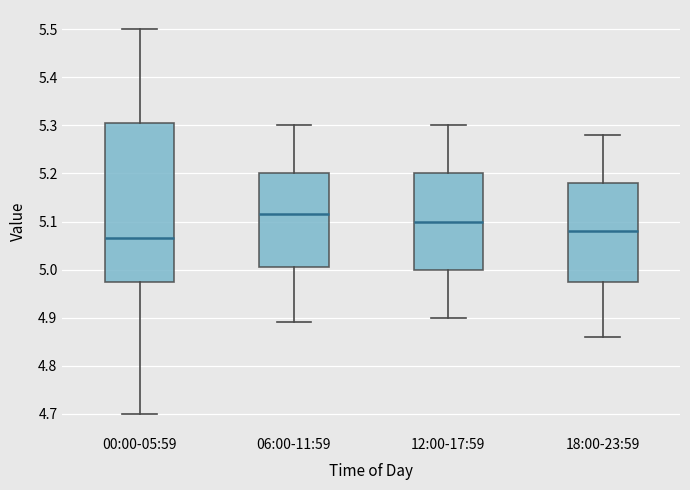

Comparing the boxes themselves (not the whiskers), which one is the tallest?

00:00-05:59